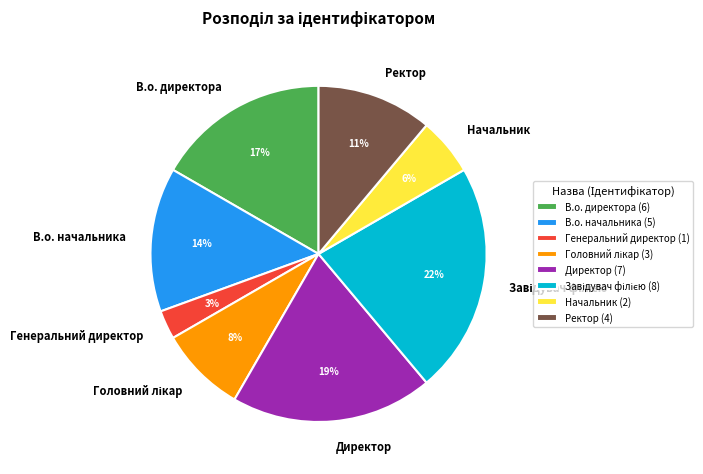

Is the sum of В.о. начальника and Генеральний директор greater than half?

No